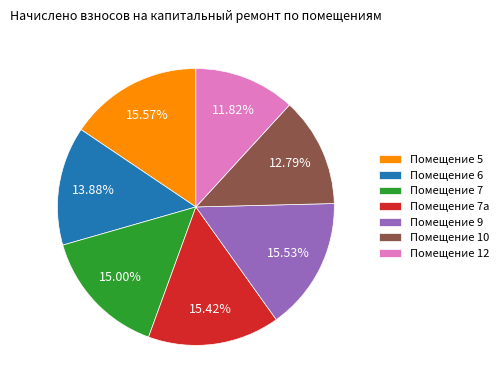

How many segments does this pie chart have?

7